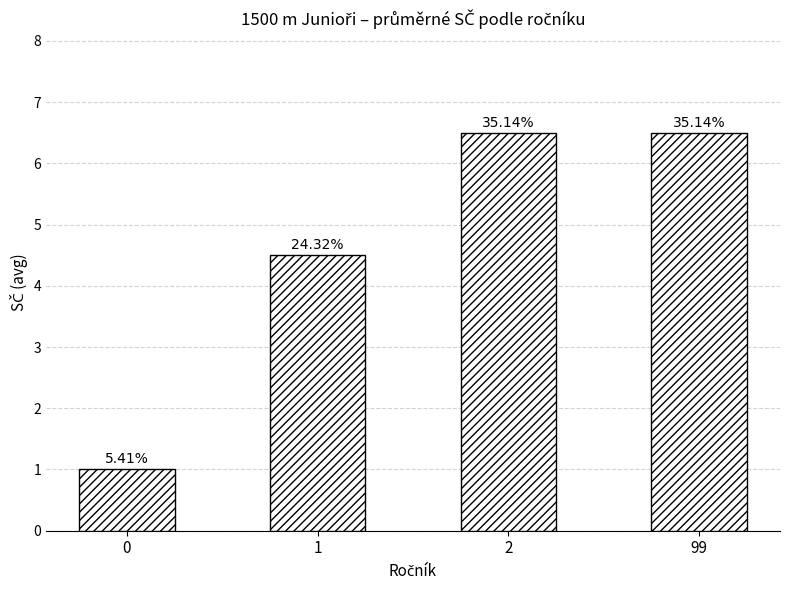

How many bars are there in total?

4